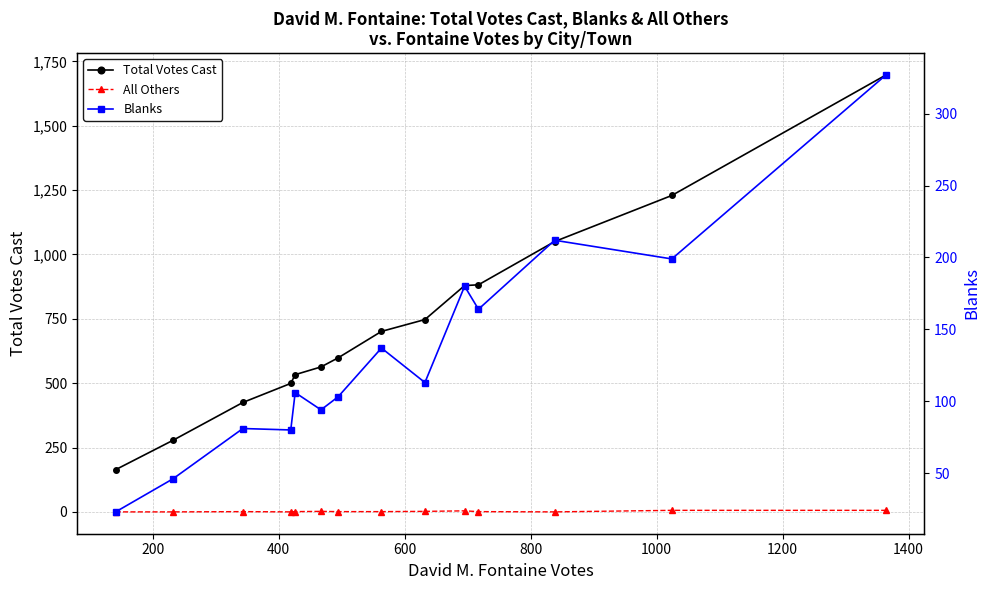

True or false: All Others and Total Votes Cast intersect in this chart.

False